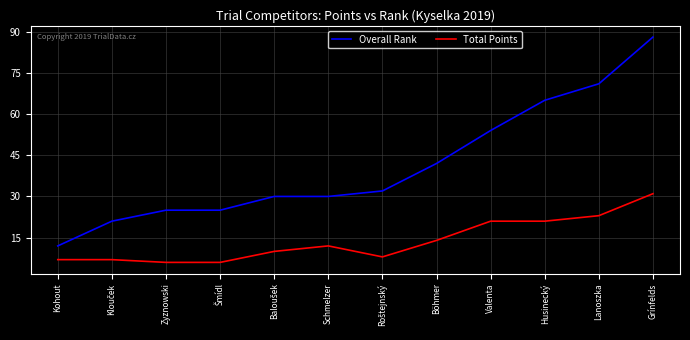

At which category does the chart reach its peak across all series?

Grínfelds